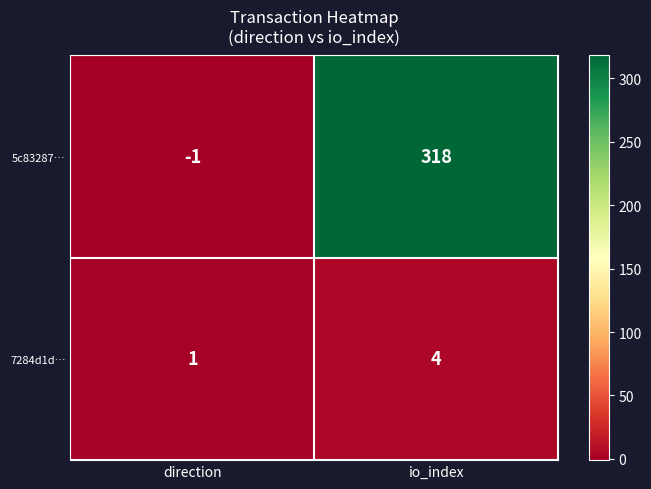

What is the sum of all 7284d1d… values?

5